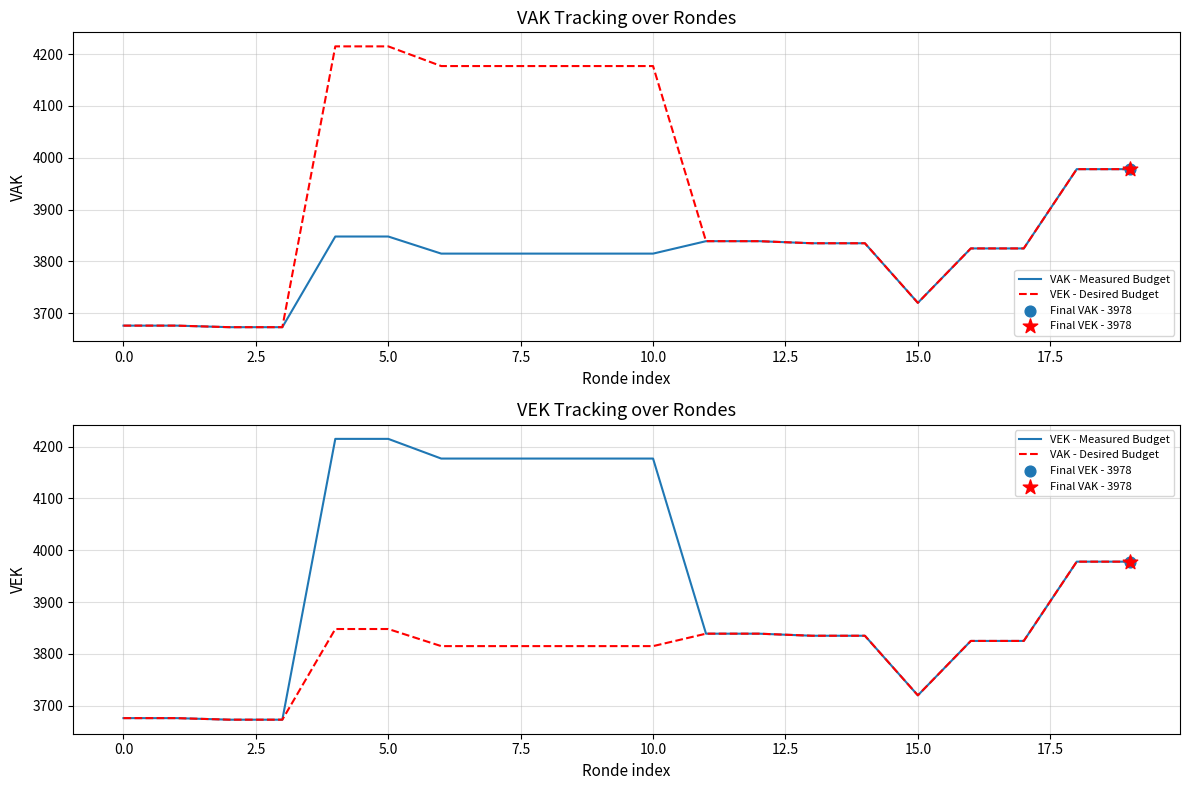

Which series has the widest spread of Y values?

VEK - Desired Budget